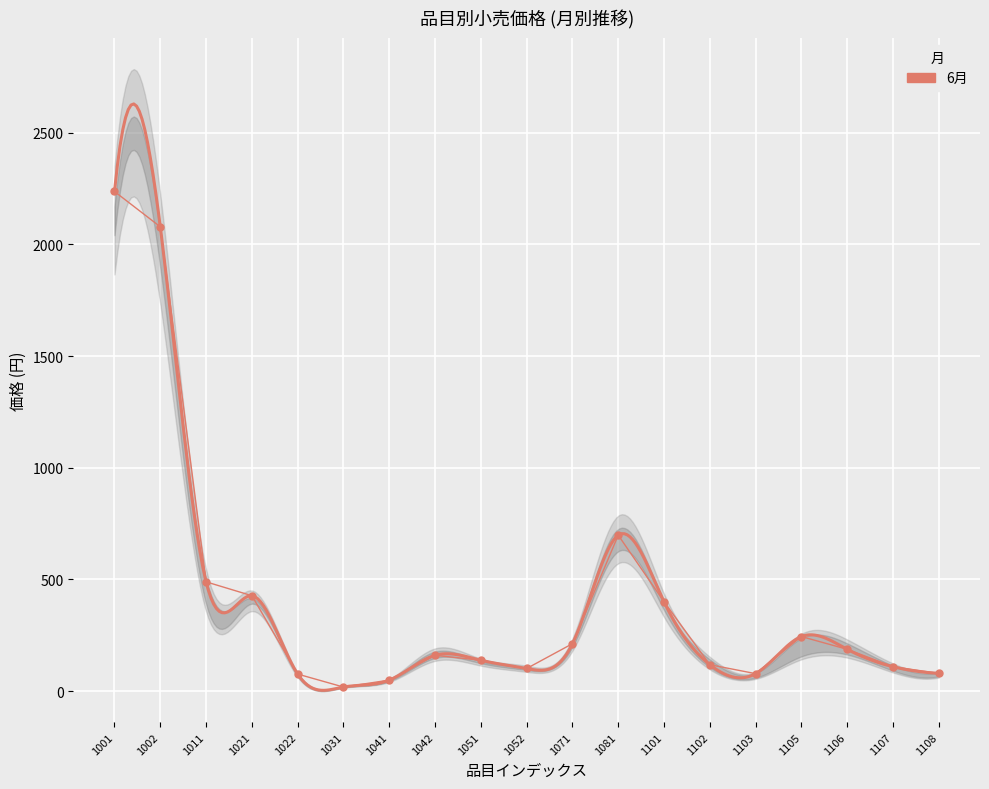

Rank the categories by value from highest to lowest.

1001, 1002, 1081, 1011, 1021, 1101, 1105, 1071, 1106, 1042, 1051, 1102, 1107, 1052, 1108, 1103, 1022, 1041, 1031